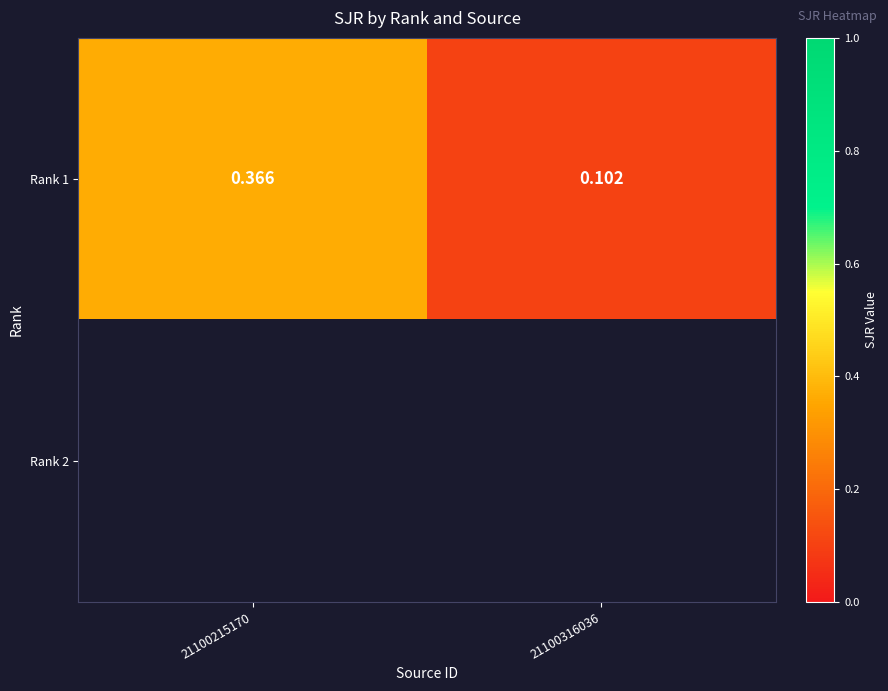

What is the average value of the Rank 1 series?

0.2